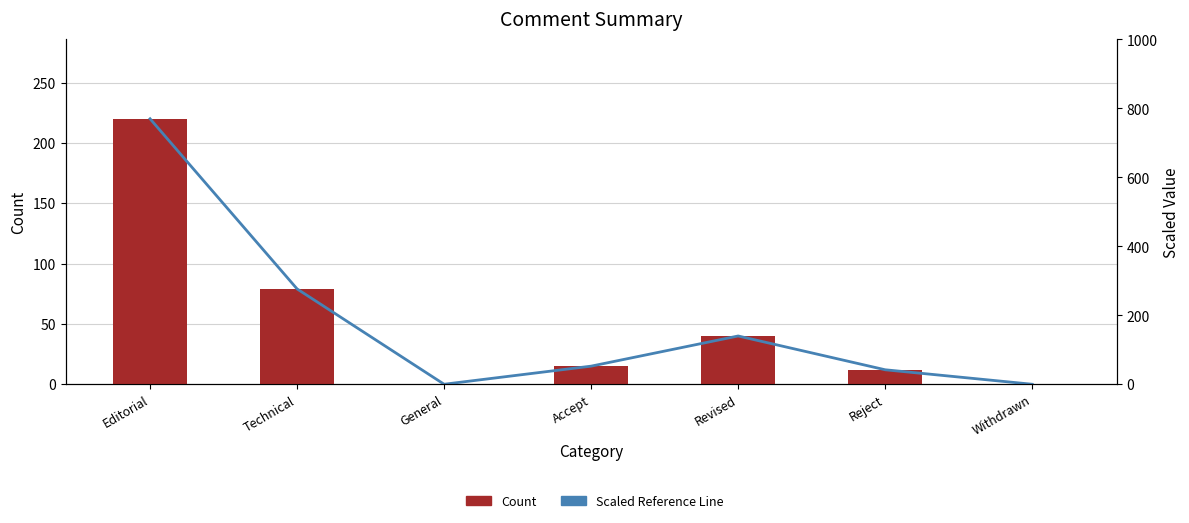

Which series has the widest spread of values?

Scaled Reference Line